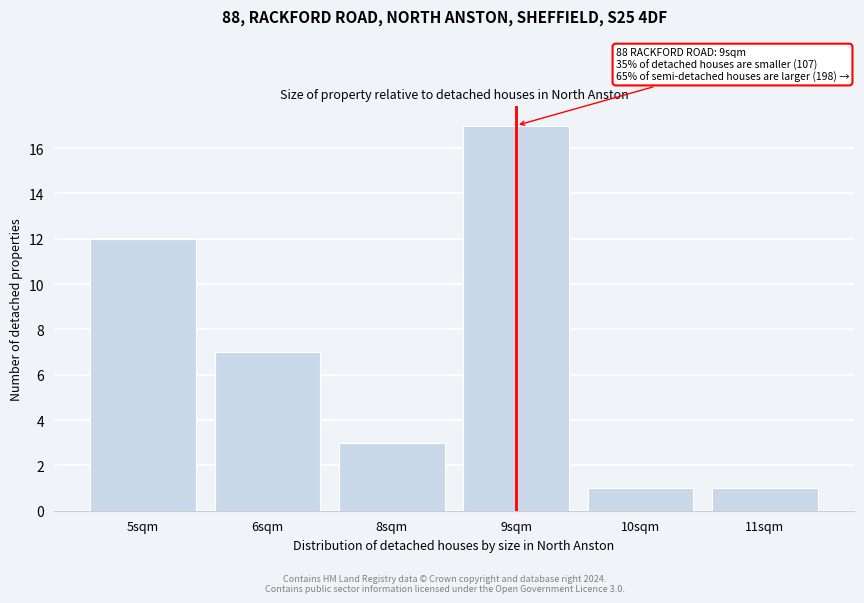

Reading left to right, list all the values displayed in this chart.

5sqm=12	6sqm=7	8sqm=3	9sqm=17	10sqm=1	11sqm=1